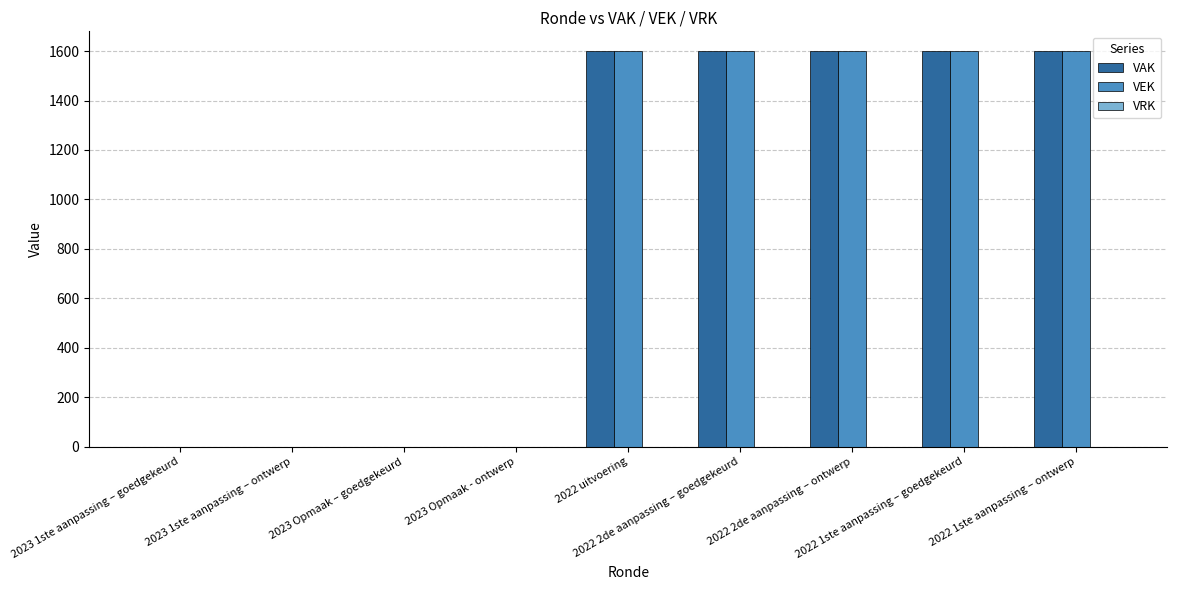

What is the greatest value displayed?

1600